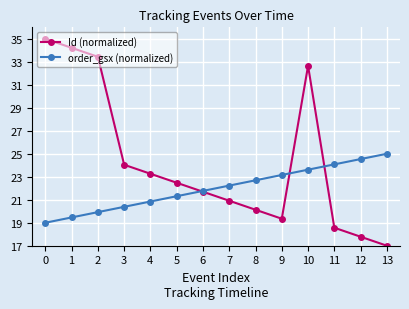

The Id (normalized) series shows 9.9 at 1. True or false?

False